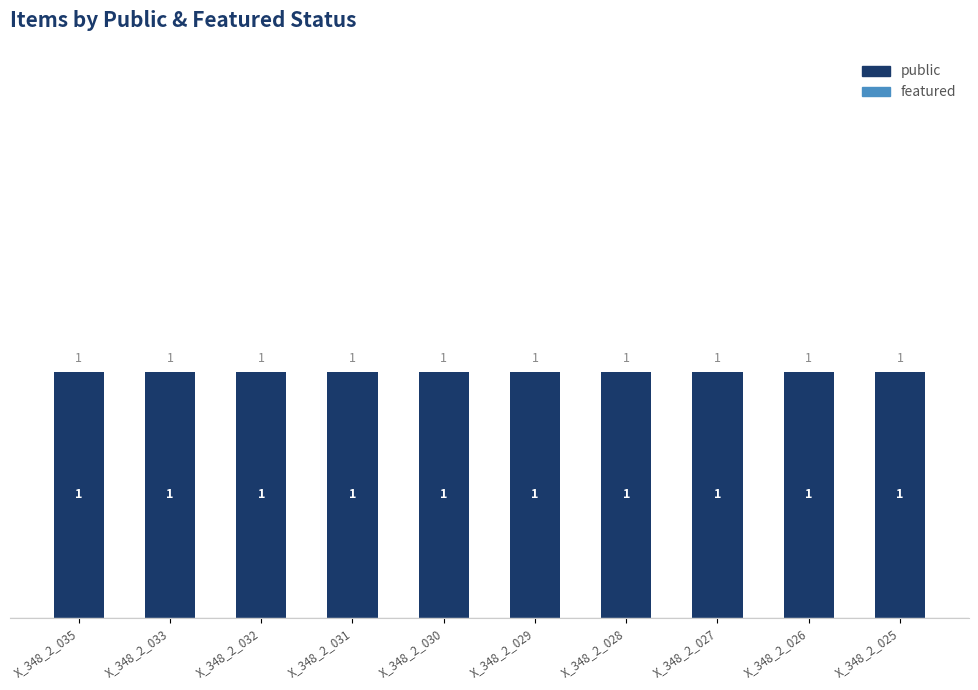

The public series shows 1 at X_348_2_025. True or false?

True